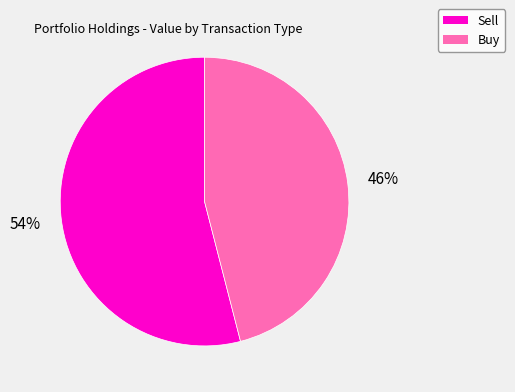

To the nearest percent, what is the difference between the largest and smallest slice percentages?

8%